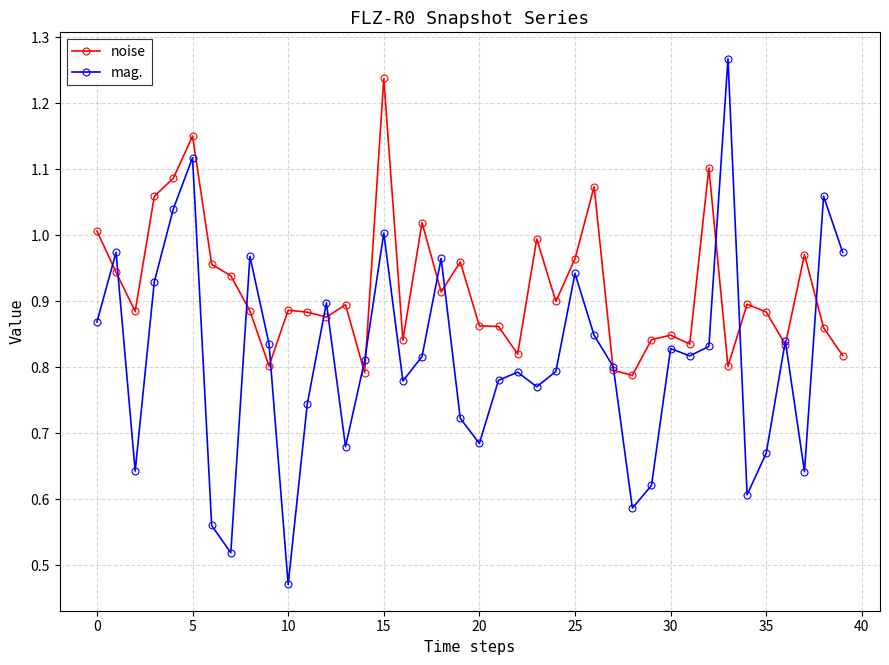

What is the sum of all mag. values?

32.5